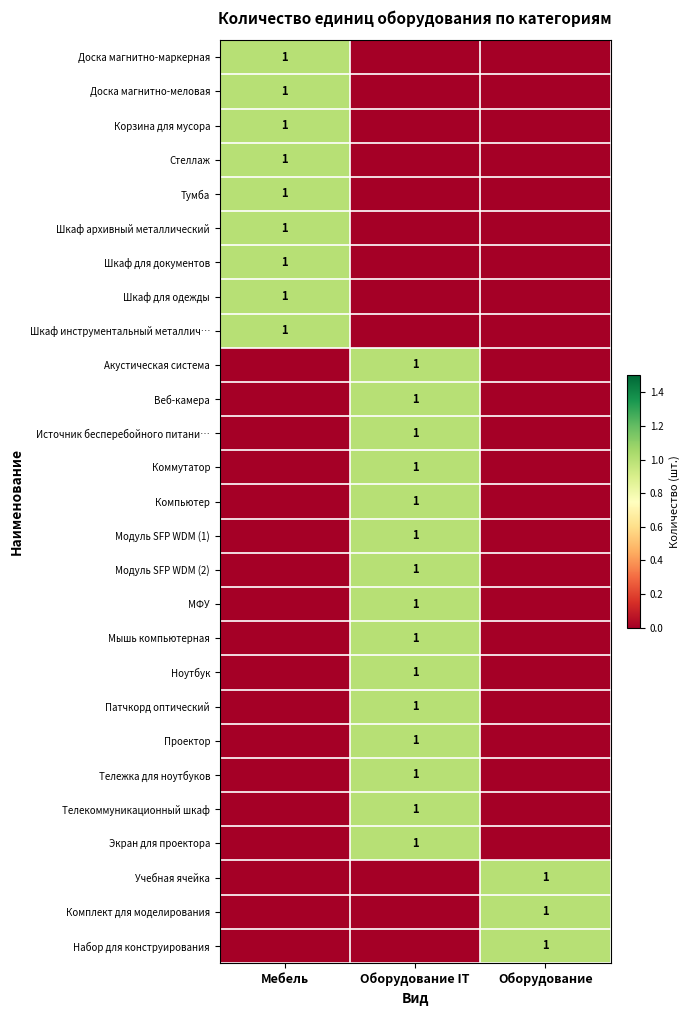

List the labels in order of Проектор value, largest first.

Оборудование IT, Мебель, Оборудование